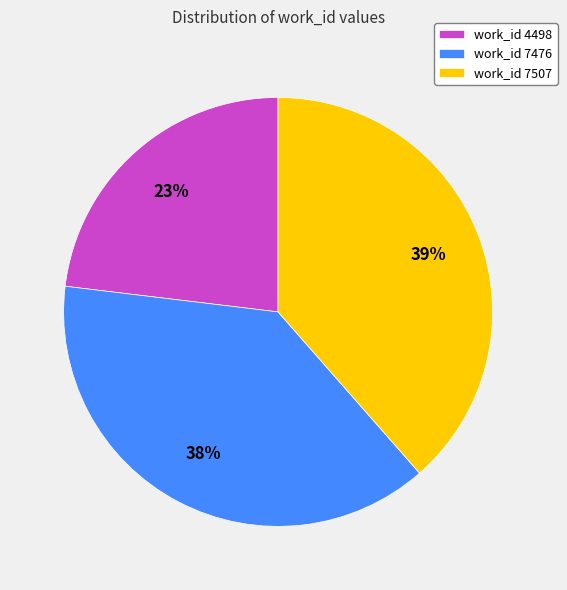

To the nearest percent, what is the average slice percentage?

33%